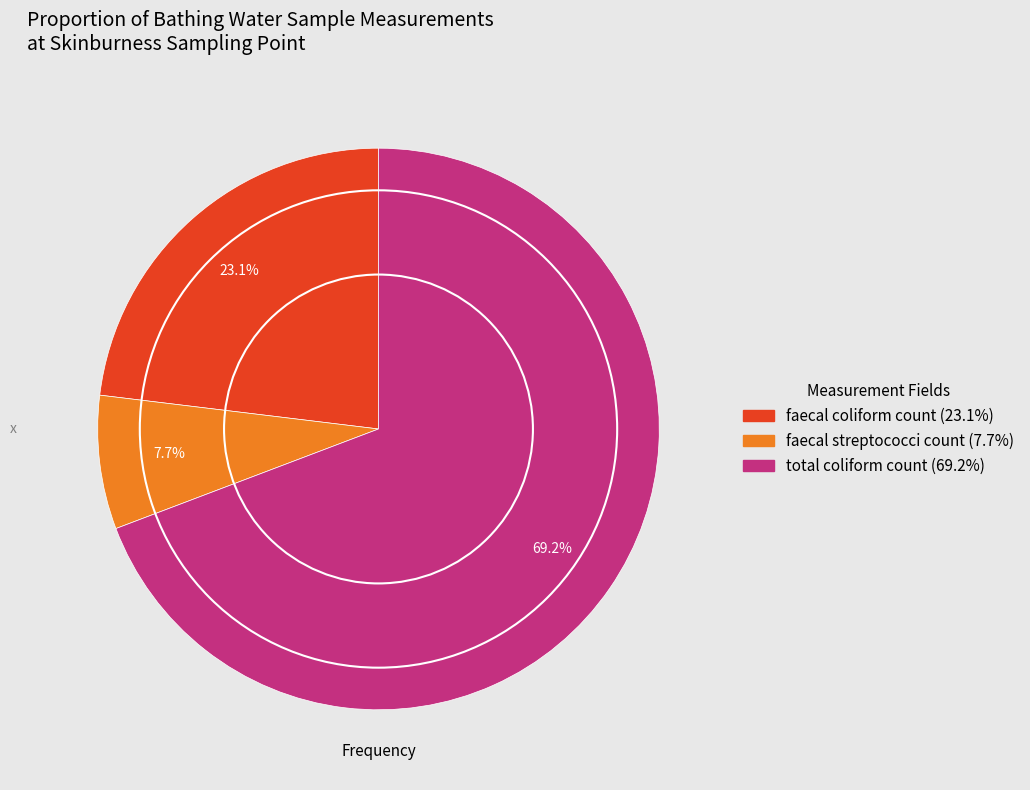

Is there a majority slice in this chart?

Yes